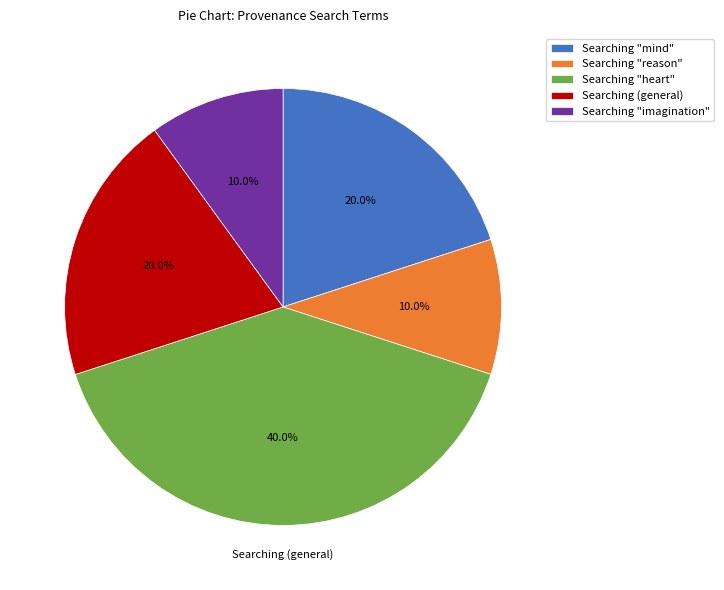

Does any single category account for the majority?

No